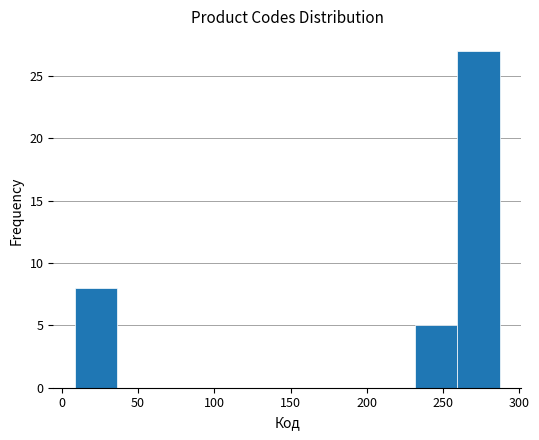

Reading left to right, transcribe this chart: for each bar, give the range it covers on the x-axis and its height. Neither the bar edges nor the heights are printed on the chart, so give them approximately, as read against the axes.

10 to 35: 8
35 to 65: 0
65 to 90: 0
90 to 120: 0
120 to 150: 0
150 to 175: 0
175 to 205: 0
205 to 230: 0
230 to 260: 5
260 to 285: 27